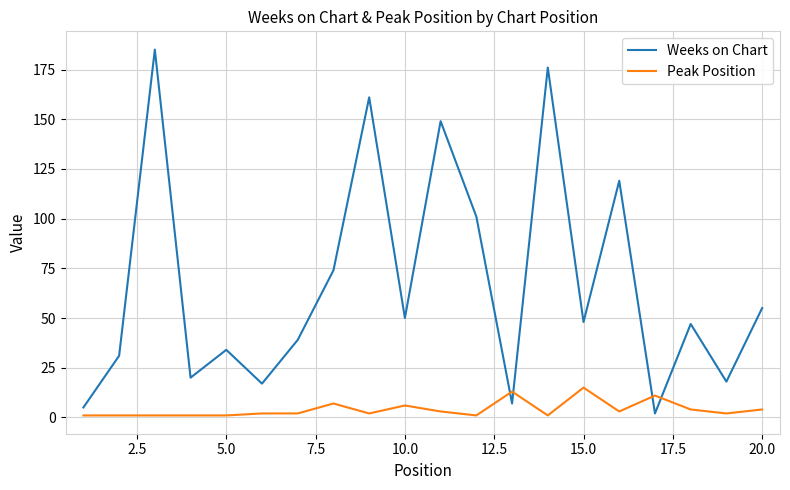

Which series has the largest total across all categories?

Weeks on Chart